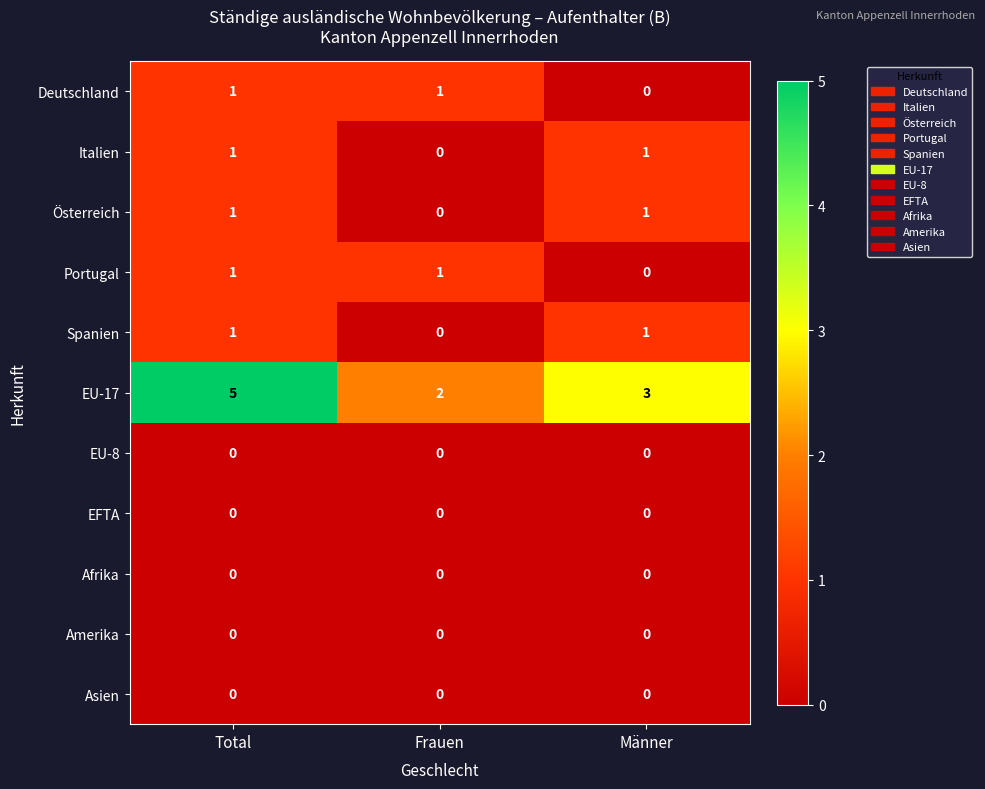

What is the total value across all series at Männer?

6